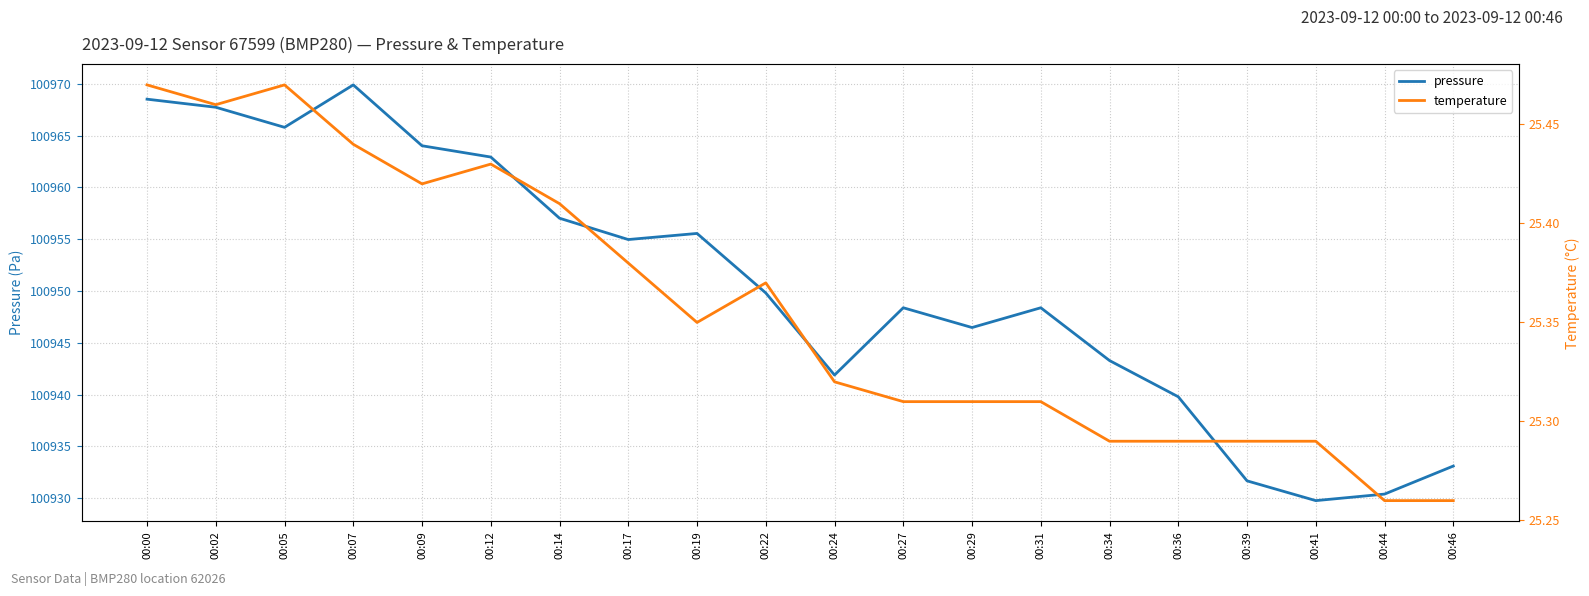

What is the difference between the second highest and minimum values in the temperature series?

0.2